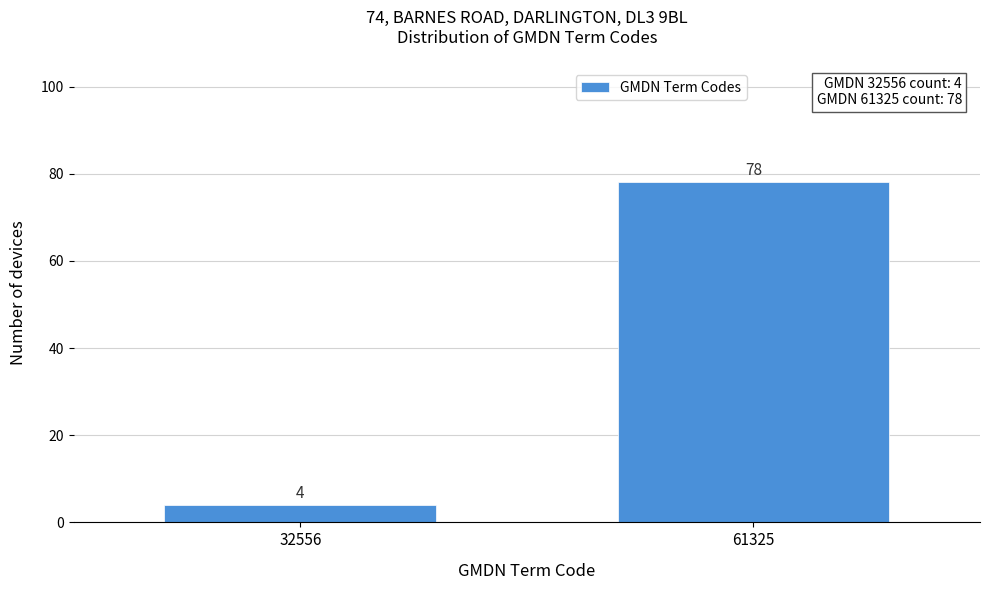

Reading left to right, what are all the values shown in this chart?

4	78